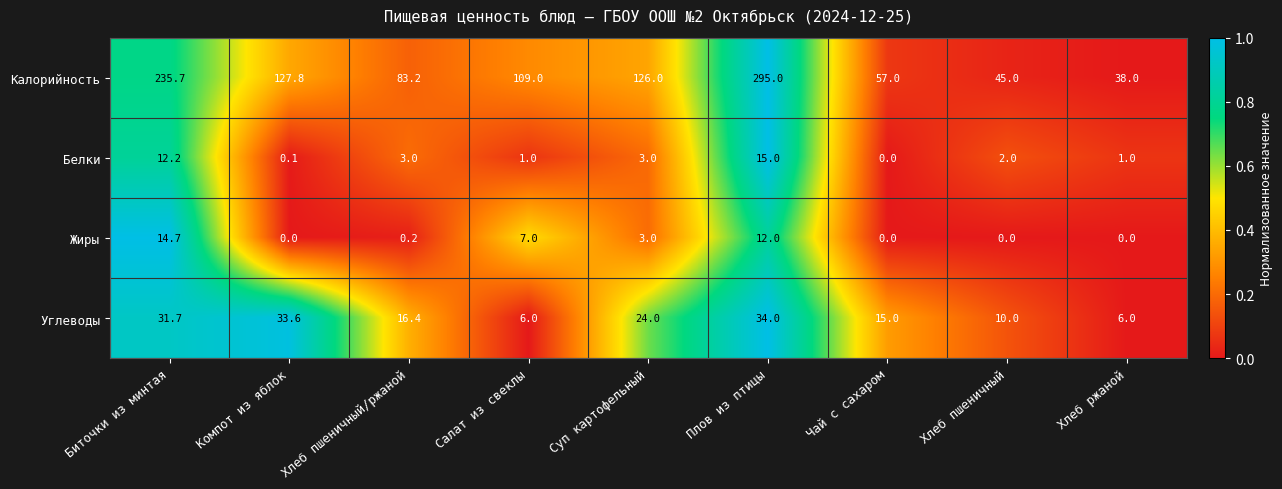

What is the greatest value displayed?

295.0